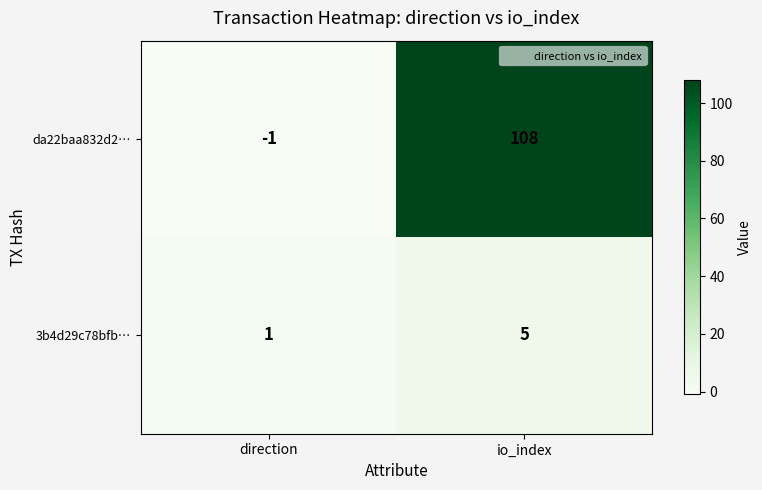

Which category has the lowest value in the 3b4d29c78bfb… series?

direction